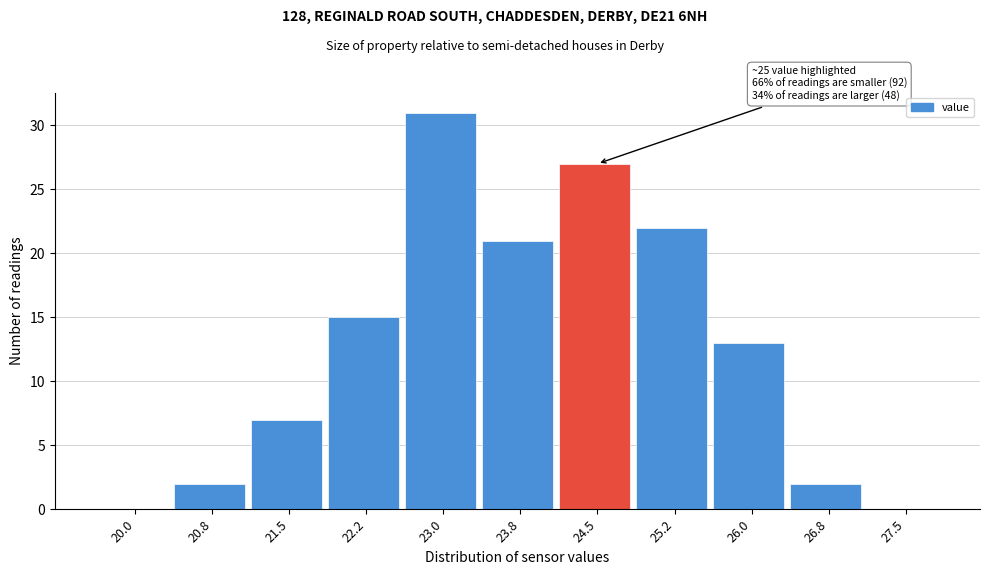

Reading left to right, list all the values displayed in this chart.

20.0=0	20.8=2	21.5=7	22.2=15	23.0=31	23.8=21	24.5=27	25.2=22	26.0=13	26.8=2	27.5=0